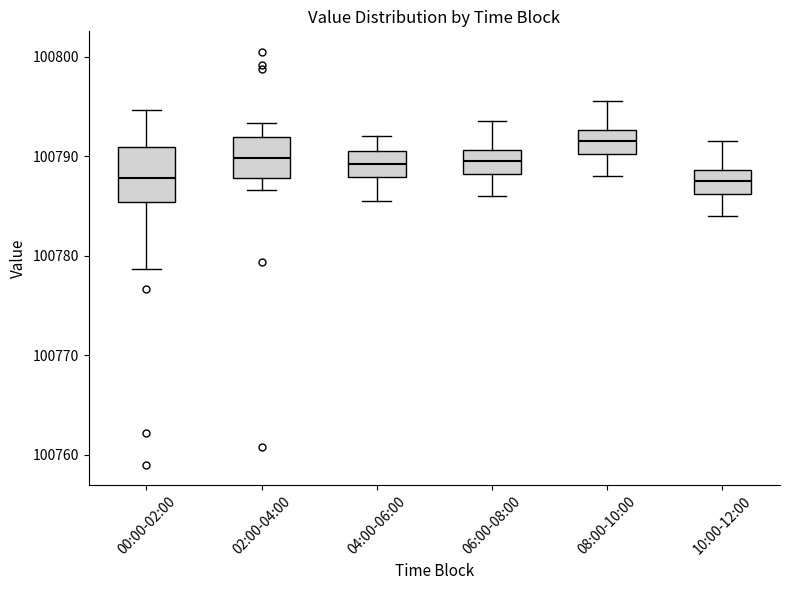

Where is the lower edge of the box for 10:00-12:00 on the y-axis? The values are not printed on the chart, so give them approximately, as read against the axis.

100786